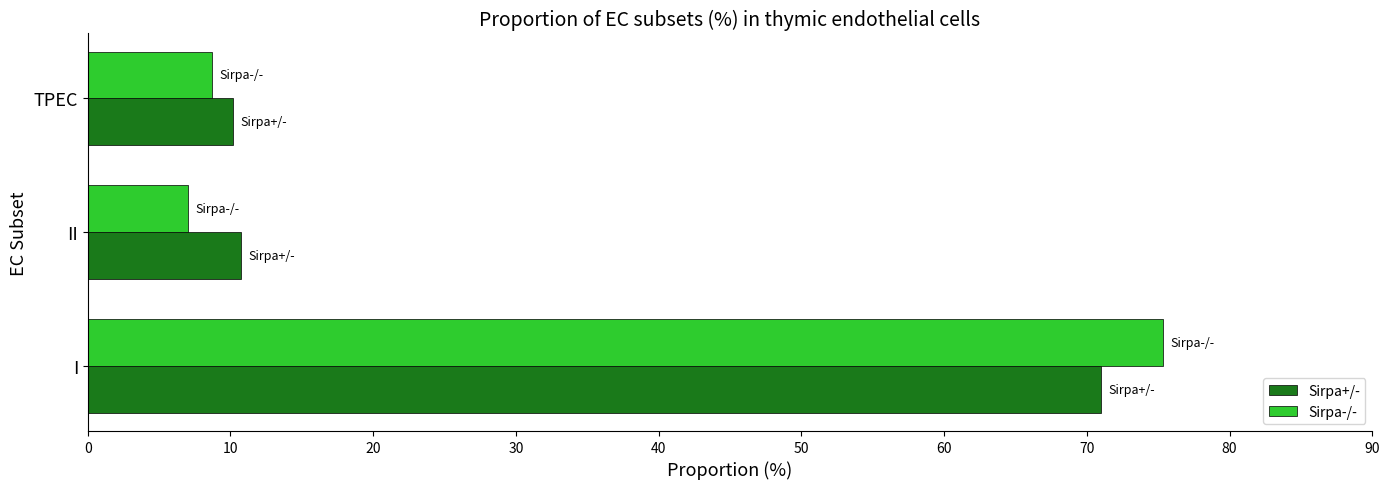

At I, list the series in order from largest to smallest.

Sirpa-/-, Sirpa+/-